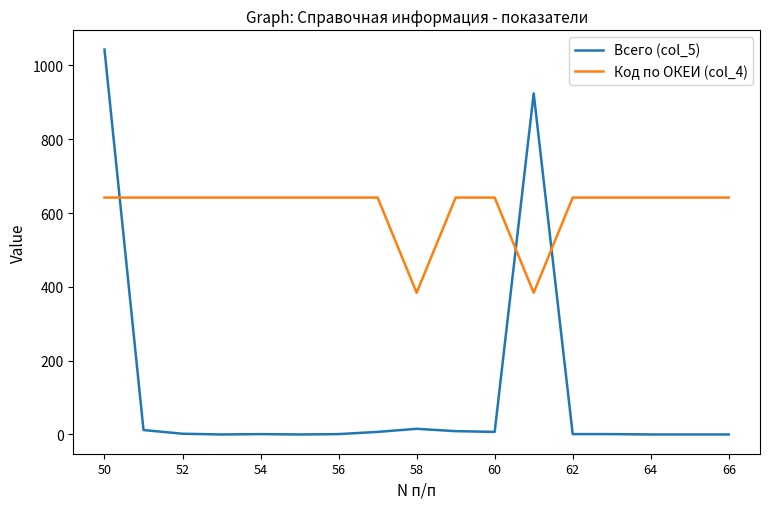

List the series in order of their peak value, lowest first.

Код по ОКЕИ (col_4), Всего (col_5)